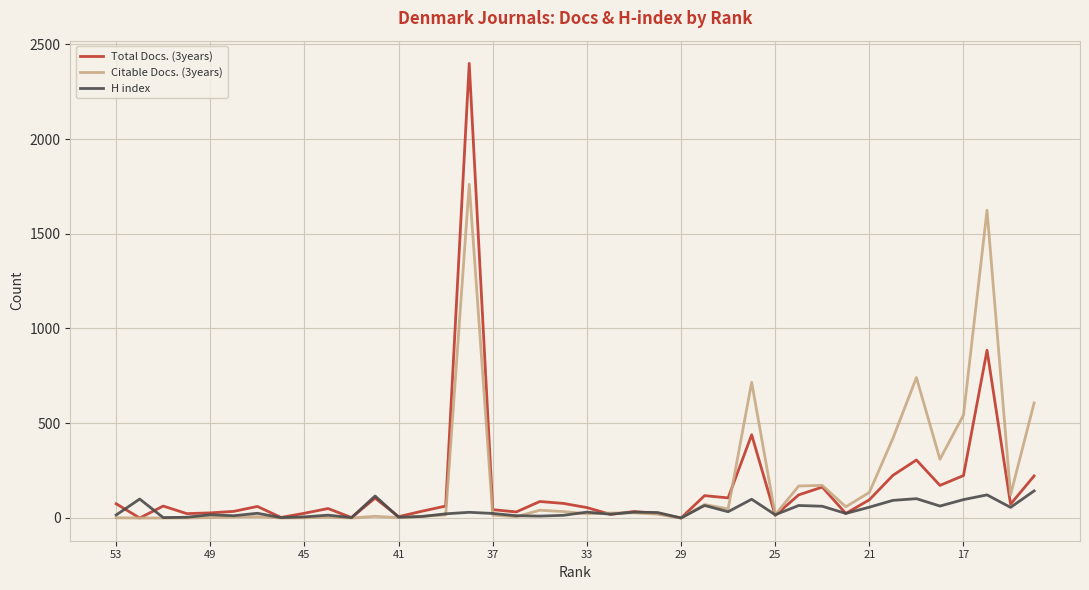

Rank the series by their maximum value, from highest to lowest.

Total Docs. (3years), Citable Docs. (3years), H index